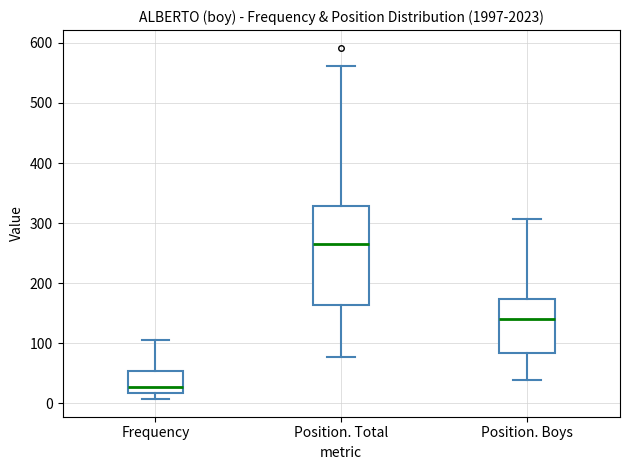

Comparing the boxes themselves (not the whiskers), which one is the tallest?

Position. Total